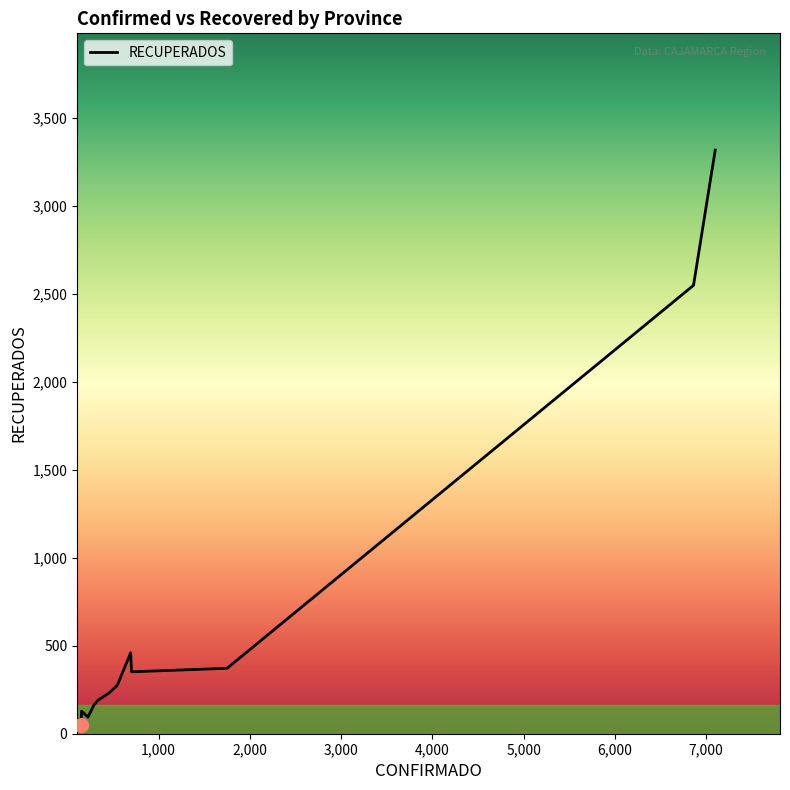

What is the difference between the maximum and minimum values?

3268